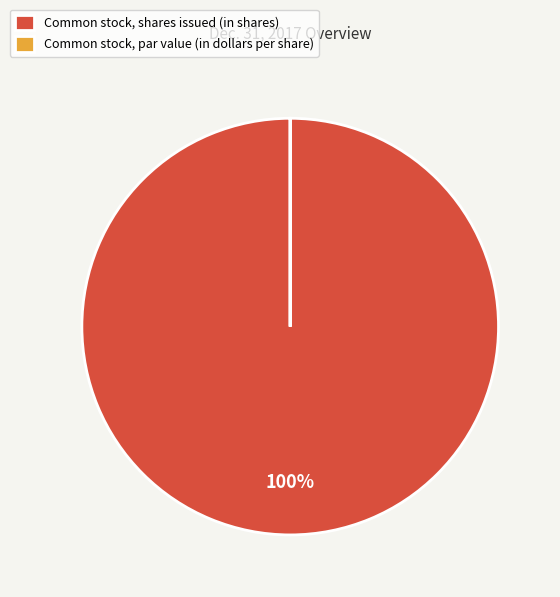

What is the largest slice in the pie chart?

Common stock, shares issued (in shares)